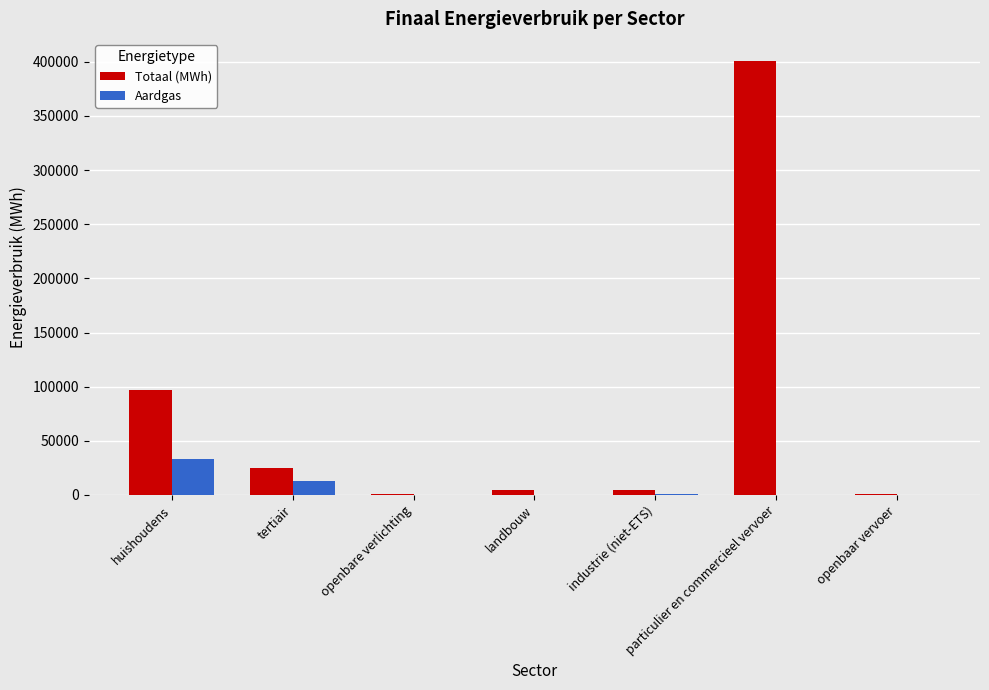

At which label is Totaal (MWh) closest to 200881?

huishoudens